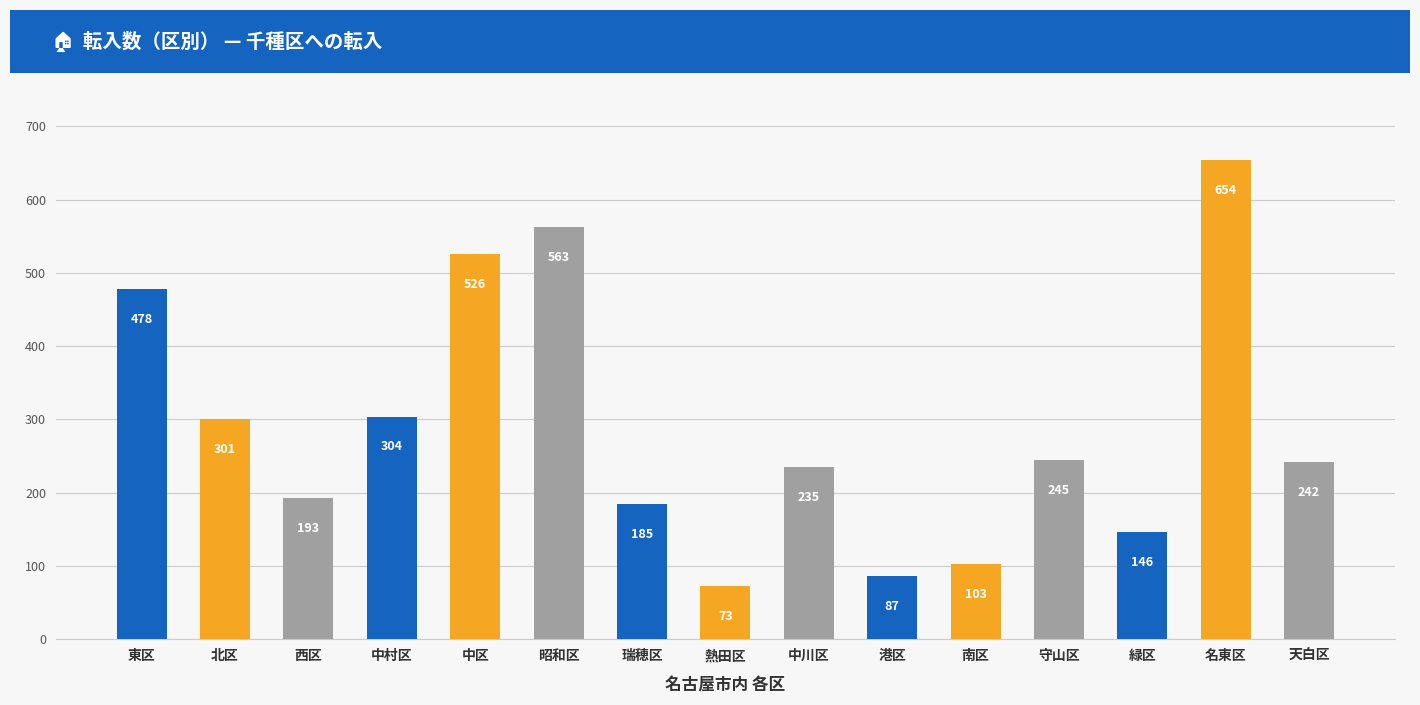

True or false: the data shows 526 at 中区.

True